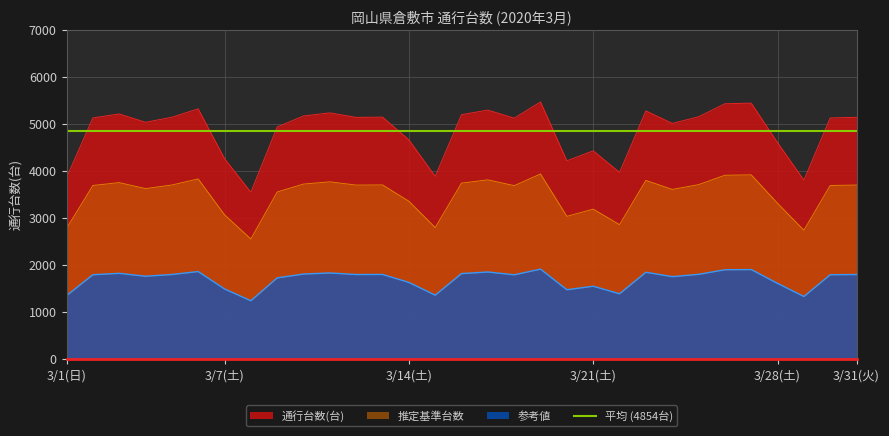

Reading left to right, transcribe all the data shown in this chart.

3860	5132	5217	5040	5146	5326	4267	3551	4940	5174	5240	5144	5149	4667	3889	5202	5299	5127	5472	4220	4433	3974	5282	5016	5156	5434	5447	4606	3809	5132	5145